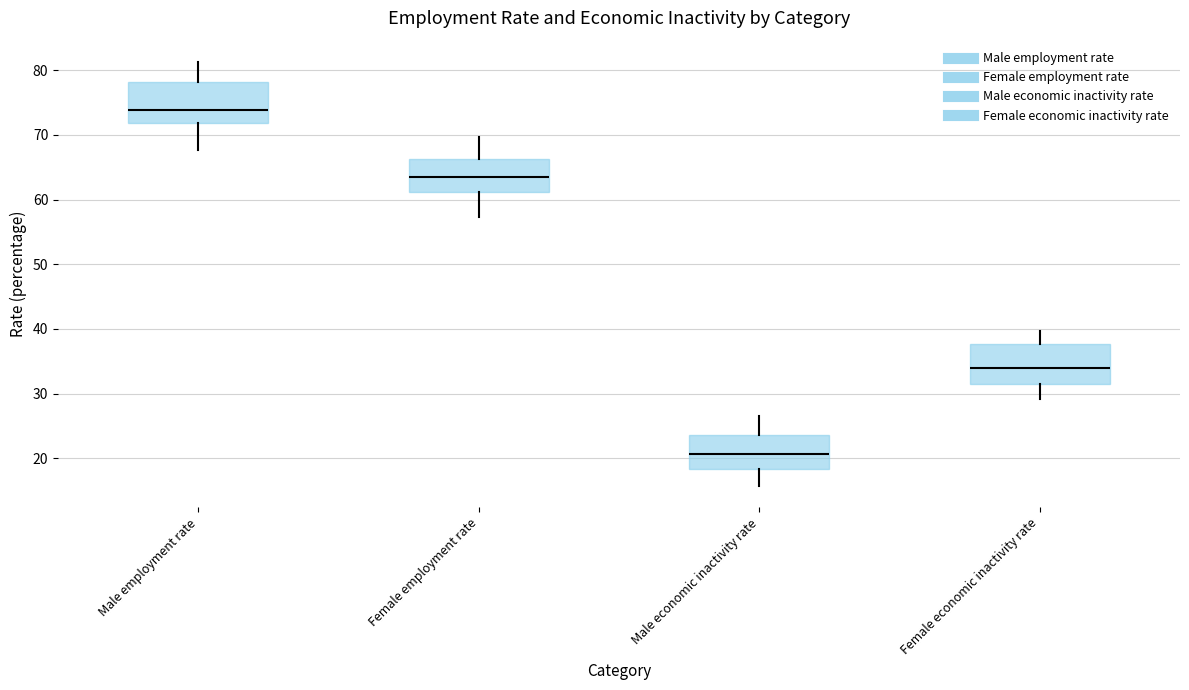

Reading left to right, transcribe this box plot: for each box, give where its median line is, the range the box spans, and where its two whiskers end, as read against the y-axis. The values are not printed on the chart, so give them approximately, as read against the axis.

Male employment rate: median 74, box 72 to 78, whiskers 68 to 81
Female employment rate: median 64, box 61 to 66, whiskers 57 to 70
Male economic inactivity rate: median 21, box 18 to 24, whiskers 16 to 27
Female economic inactivity rate: median 34, box 32 to 38, whiskers 29 to 40